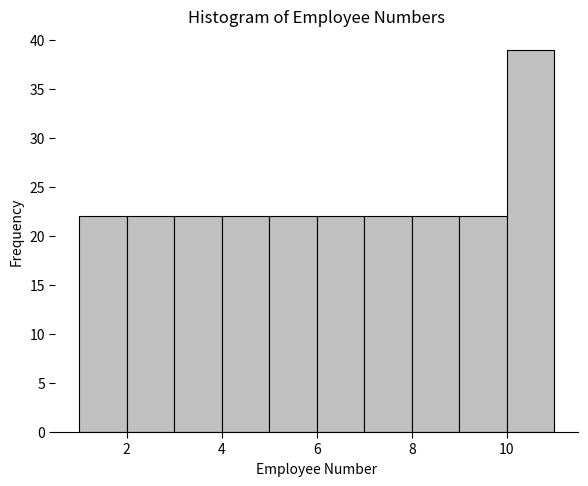

Reading left to right, transcribe this chart: for each bar, give the range it covers on the x-axis and its height. The values are not printed on the chart, so give them approximately, as read against the axis.

1 to 2: 22
2 to 3: 22
3 to 4: 22
4 to 5: 22
5 to 6: 22
6 to 7: 22
7 to 8: 22
8 to 9: 22
9 to 10: 22
10 to 11: 39